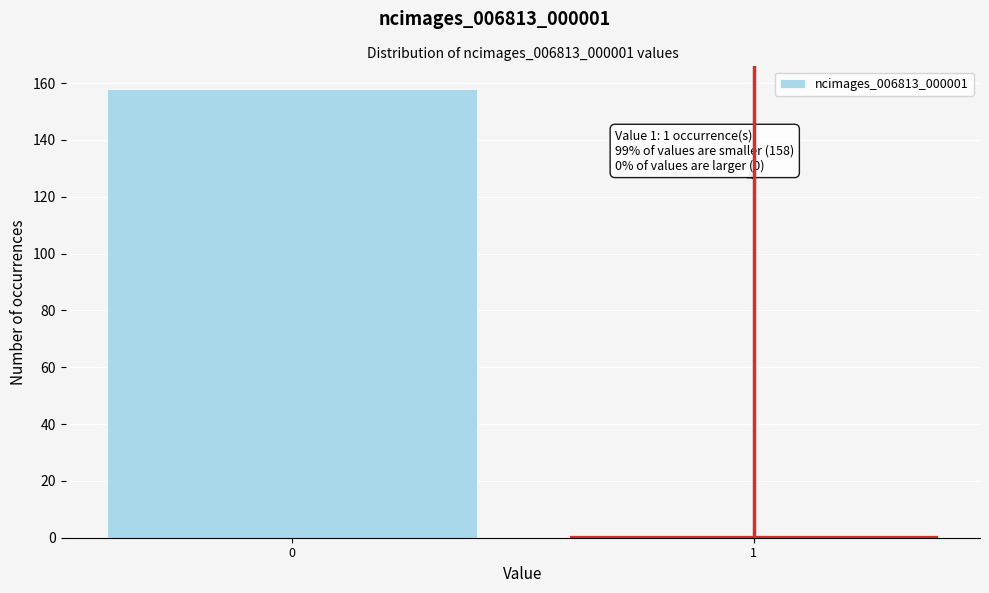

Reading left to right, extract all data points from this chart.

158	1